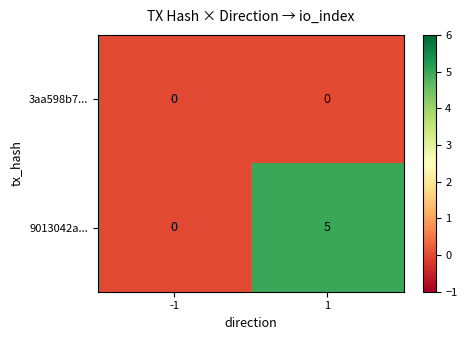

What is the sum of all 9013042a... values?

5